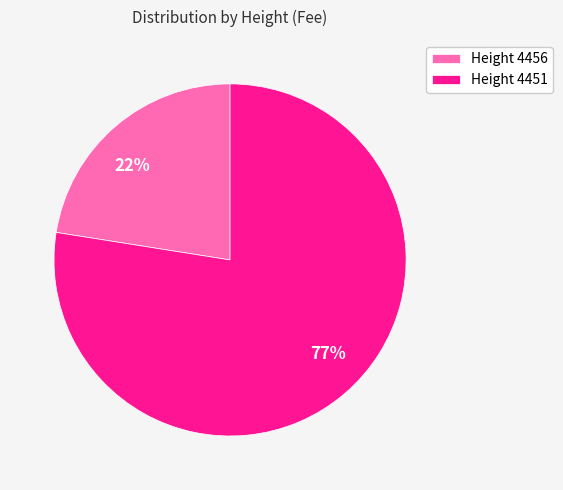

To the nearest percent, what is the average slice percentage?

50%